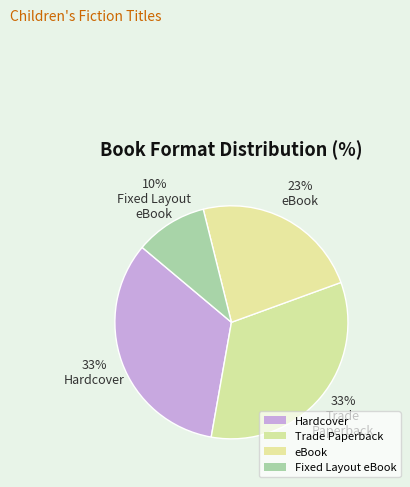

Count the number of slices in the pie.

4